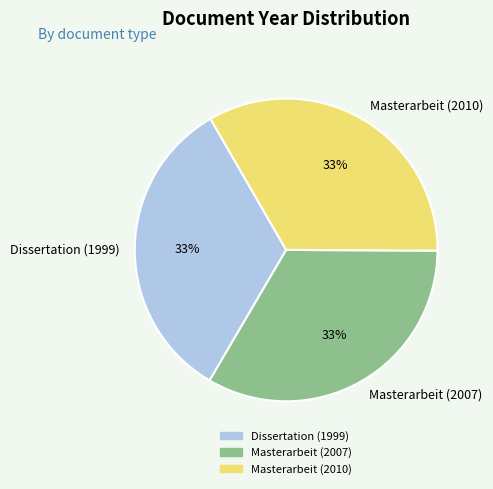

Is the sum of Masterarbeit (2007) and Dissertation (1999) greater than half?

Yes